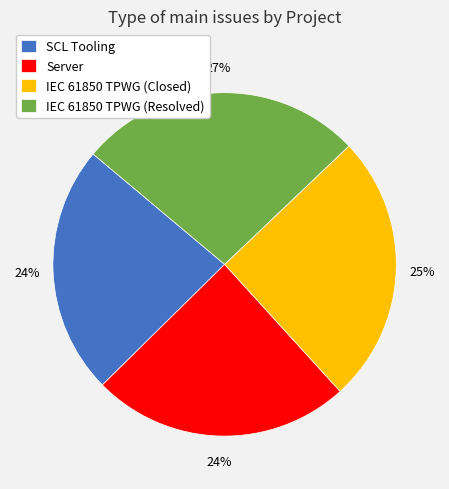

Count the number of slices in the pie.

4